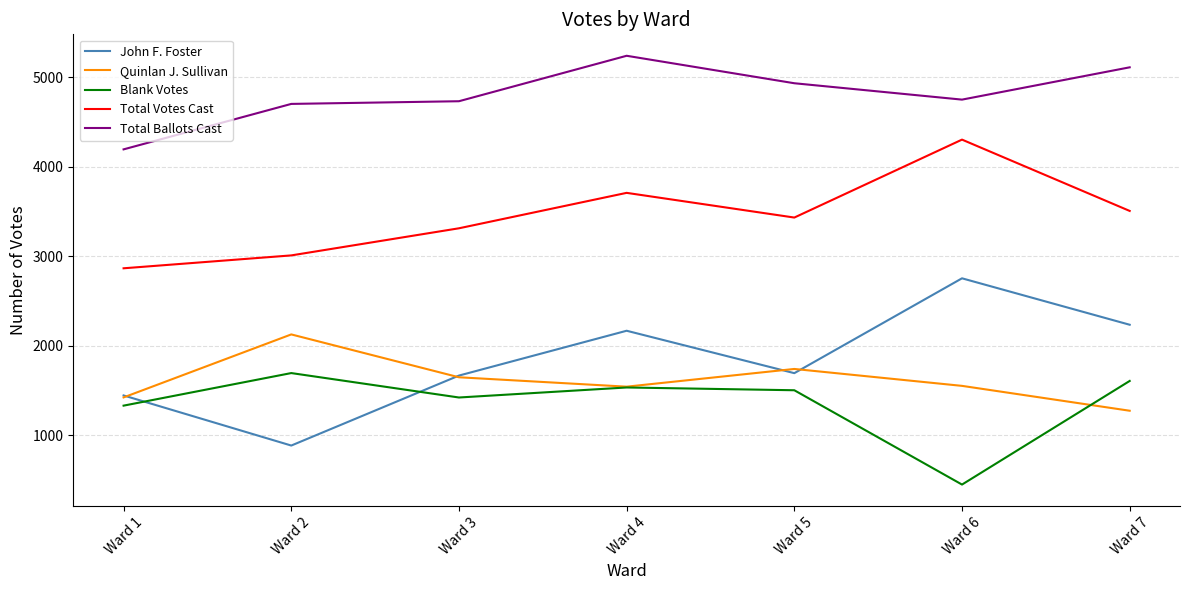

True or false: Total Votes Cast and Total Ballots Cast cross at least once.

False